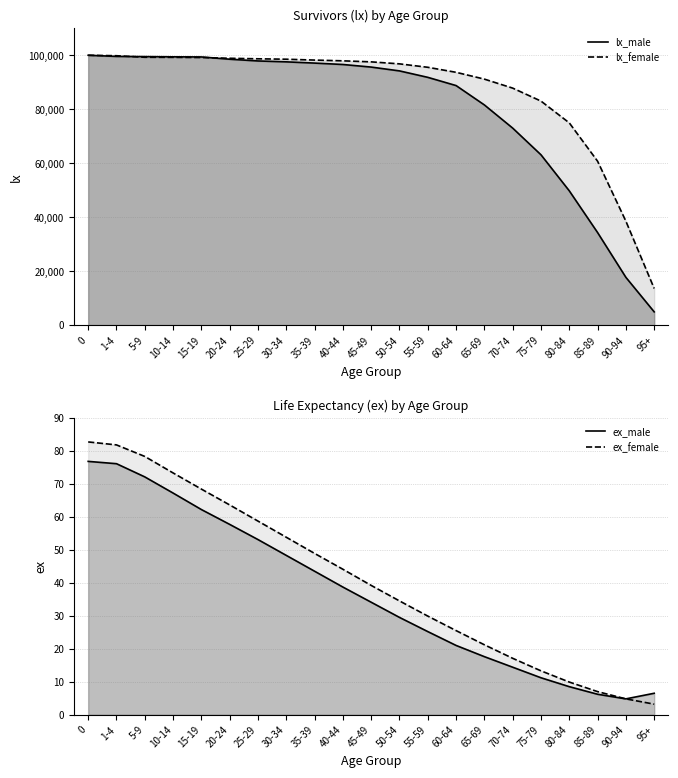

Reading left to right, extract all data points from this chart.

lx_male: 0=100000.0	1-4=99571.0	5-9=99500.0	10-14=99418.0	15-19=99372.0	20-24=98531.0	25-29=97887.0	30-34=97557.0	35-39=97097.0	40-44=96576.0	45-49=95619.0	50-54=94203.0	55-59=91816.0	60-64=88768.0	65-69=81591.0	70-74=73005.0	75-79=63113.0	80-84=49757.0	85-89=34299.0	90-94=17701.0	95+=4916.0
lx_female: 0=100000.0	1-4=99822.0	5-9=99251.0	10-14=99222.0	15-19=99160.0	20-24=98881.0	25-29=98686.0	30-34=98534.0	35-39=98212.0	40-44=97935.0	45-49=97551.0	50-54=96812.0	55-59=95541.0	60-64=93680.0	65-69=91157.0	70-74=87824.0	75-79=83016.0	80-84=74942.0	85-89=60737.0	90-94=38511.0	95+=13580.0
ex_male: 0=76.8	1-4=76.1	5-9=72.1	10-14=67.2	15-19=62.2	20-24=57.7	25-29=53.1	30-34=48.3	35-39=43.5	40-44=38.7	45-49=34.1	50-54=29.5	55-59=25.2	60-64=21.0	65-69=17.6	70-74=14.4	75-79=11.2	80-84=8.5	85-89=6.2	90-94=4.8	95+=6.5
ex_female: 0=82.7	1-4=81.8	5-9=78.3	10-14=73.3	15-19=68.4	20-24=63.6	25-29=58.7	30-34=53.8	35-39=48.9	40-44=44.1	45-49=39.2	50-54=34.5	55-59=29.9	60-64=25.5	65-69=21.2	70-74=17.1	75-79=13.3	80-84=9.9	85-89=7.0	90-94=4.8	95+=3.2